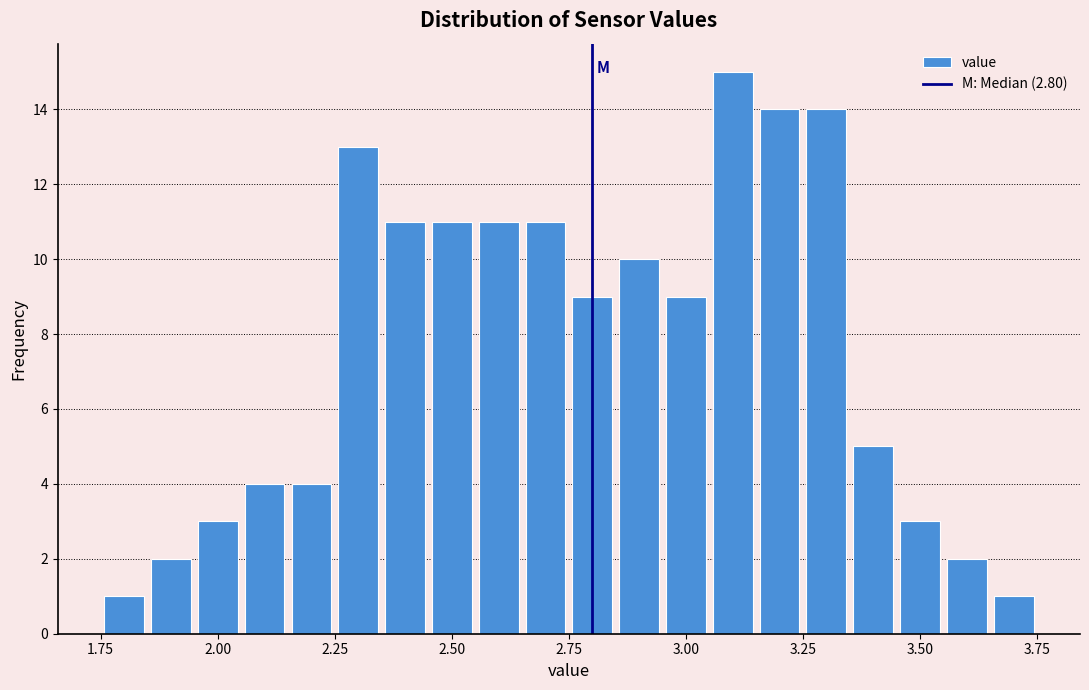

Read against the x-axis, roughly where is the centre of the tallest bar?

3.10